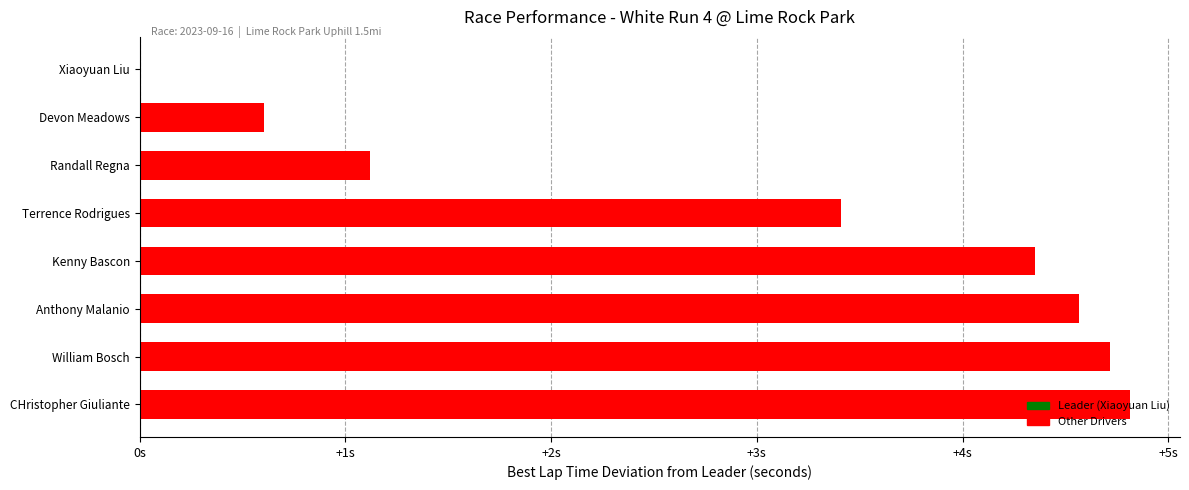

Are the bars horizontal?

Yes